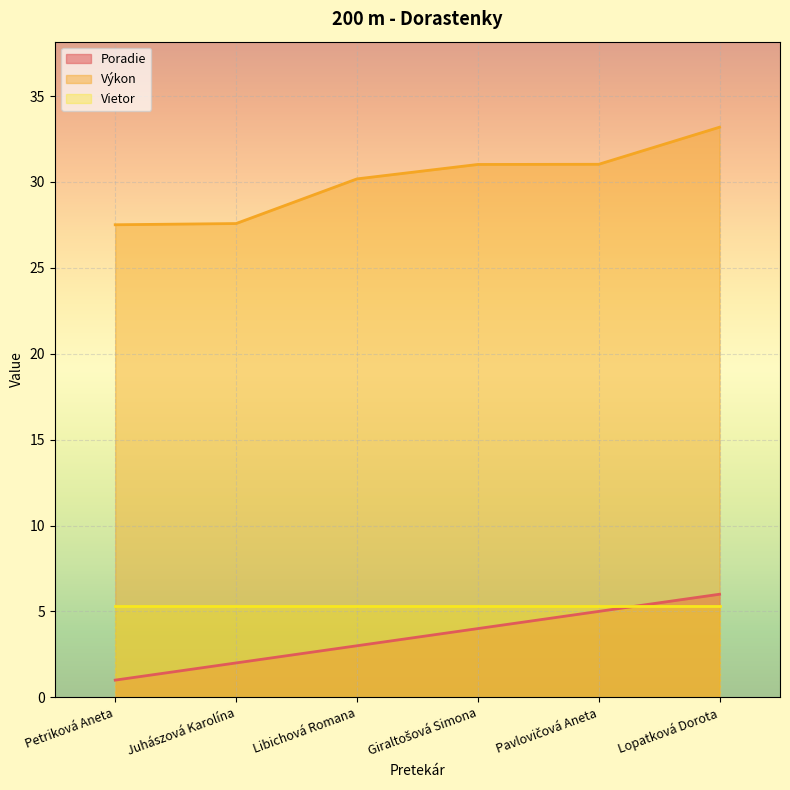

What are all the series names shown in the legend?

Poradie, Výkon, Vietor